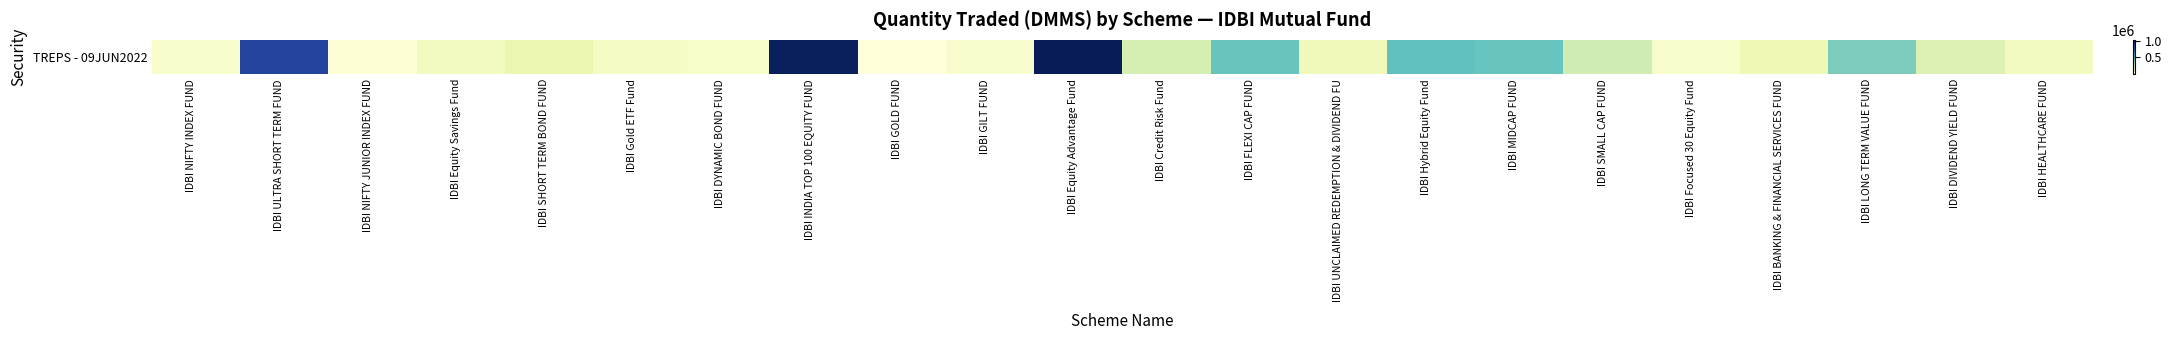

Rank the categories by value from highest to lowest.

IDBI Equity Advantage Fund, IDBI INDIA TOP 100 EQUITY FUND, IDBI ULTRA SHORT TERM FUND, IDBI Hybrid Equity Fund, IDBI FLEXI CAP FUND, IDBI MIDCAP FUND, IDBI LONG TERM VALUE FUND, IDBI SMALL CAP FUND, IDBI Credit Risk Fund, IDBI DIVIDEND YIELD FUND, IDBI SHORT TERM BOND FUND, IDBI BANKING & FINANCIAL SERVICES FUND, IDBI UNCLAIMED REDEMPTION & DIVIDEND FU, IDBI Equity Savings Fund, IDBI HEALTHCARE FUND, IDBI Gold ETF Fund, IDBI DYNAMIC BOND FUND, IDBI Focused 30 Equity Fund, IDBI NIFTY INDEX FUND, IDBI GILT FUND, IDBI NIFTY JUNIOR INDEX FUND, IDBI GOLD FUND